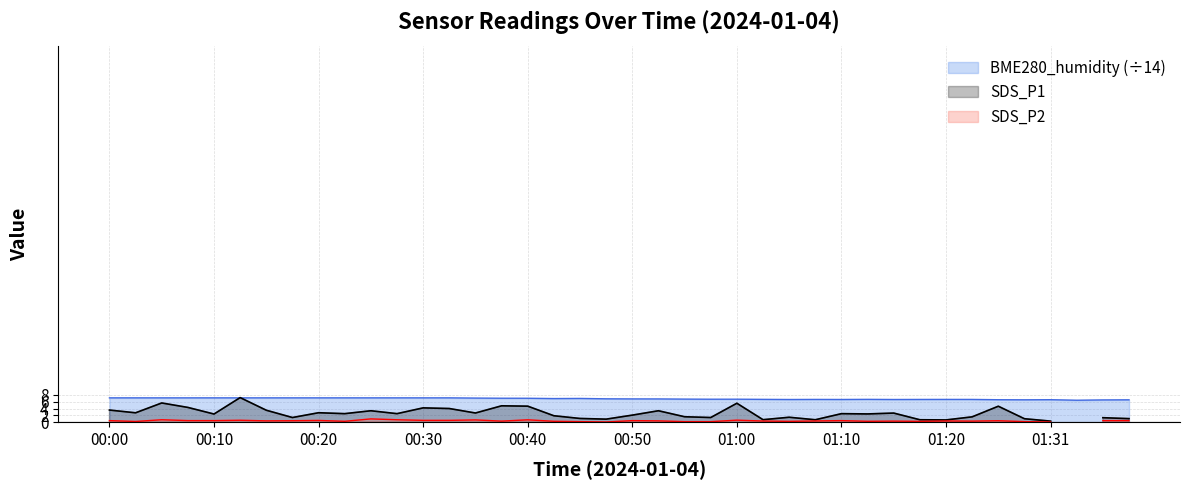

What is the highest value of the BME280_humidity (÷14) series?

7.1